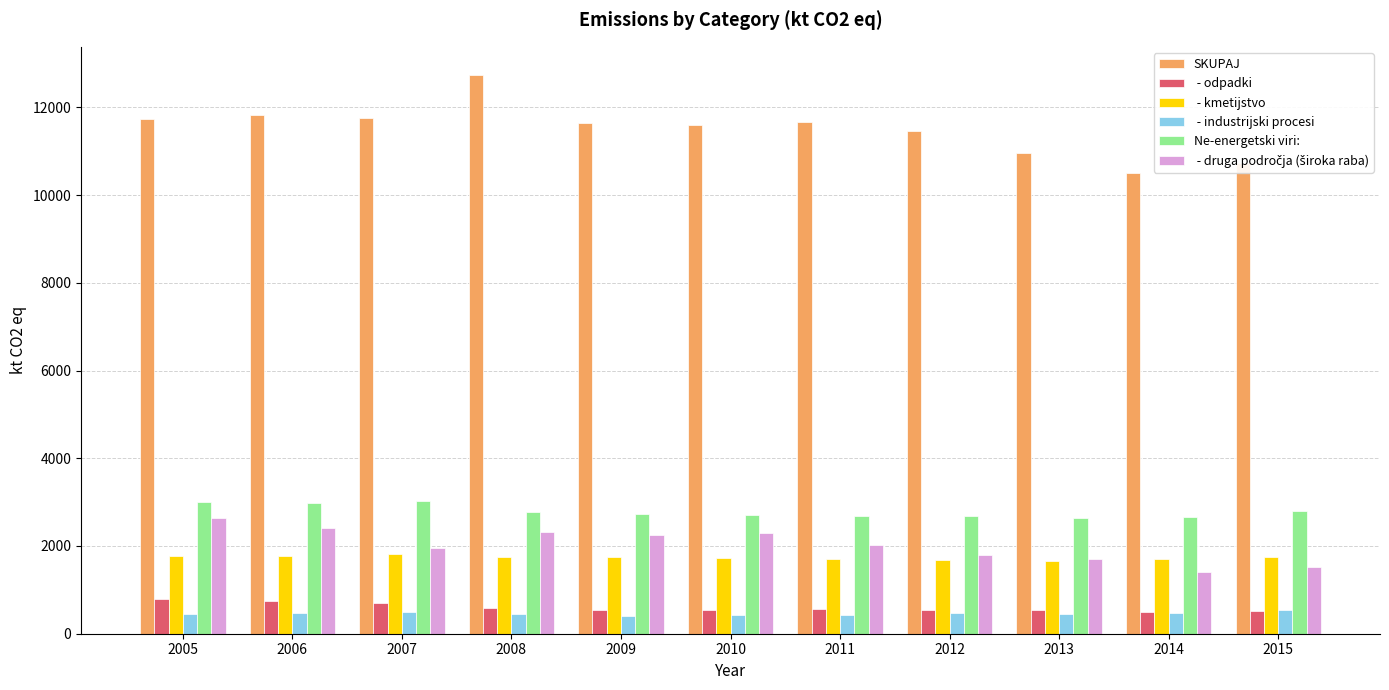

Which category has the highest value across all series?

2008